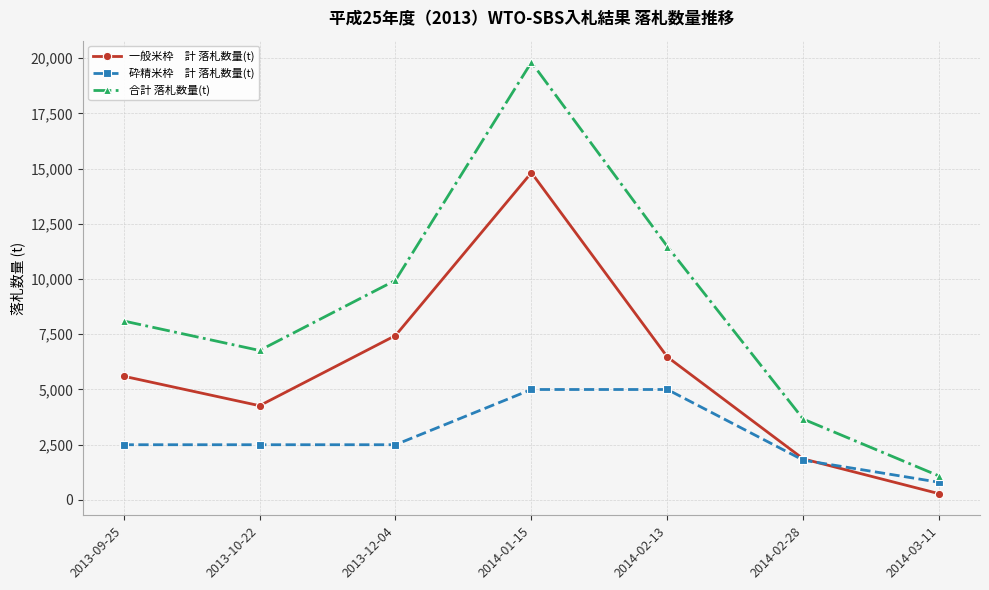

What is the greatest value displayed?

19814